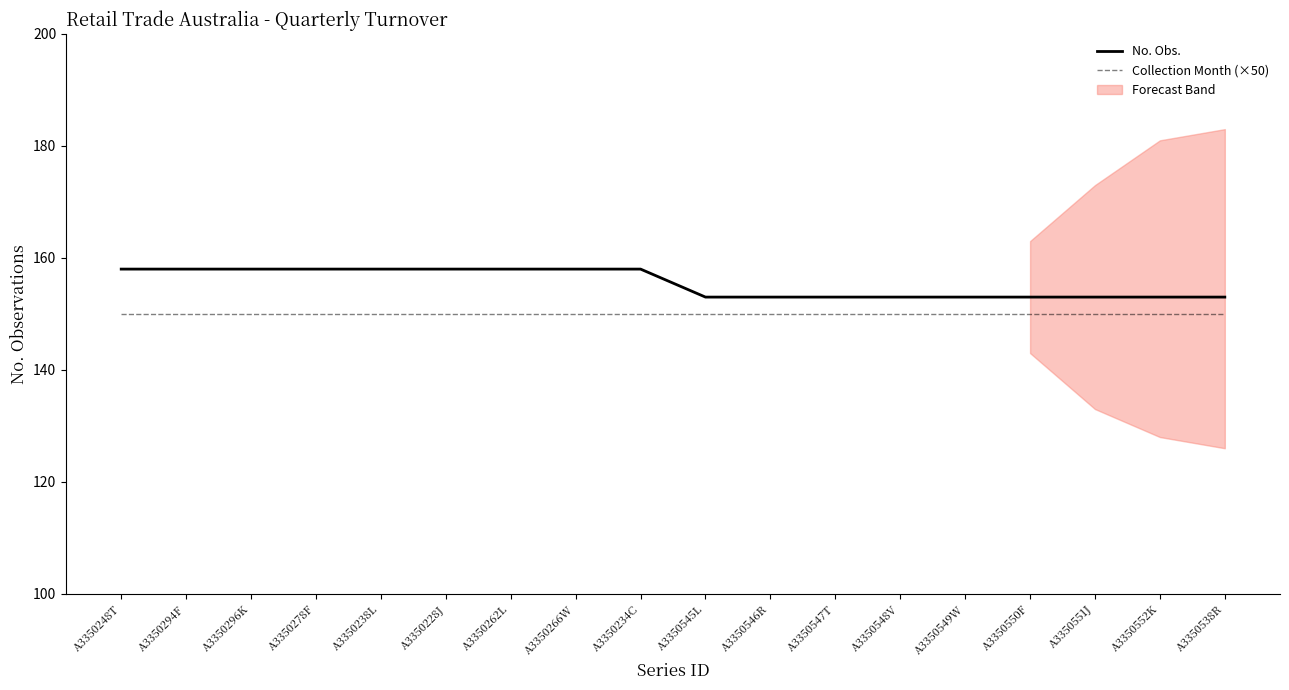

Is the value of No. Obs. at A3350550F greater than the value of Collection Month (×50) at A3350228J?

Yes